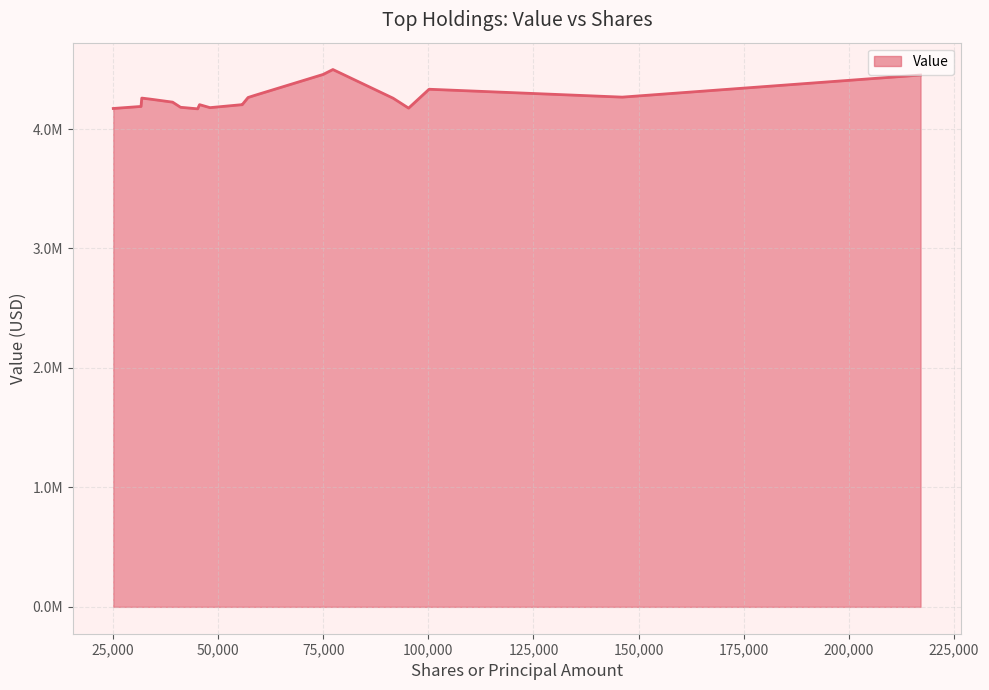

Does the chart have visible grid lines?

Yes